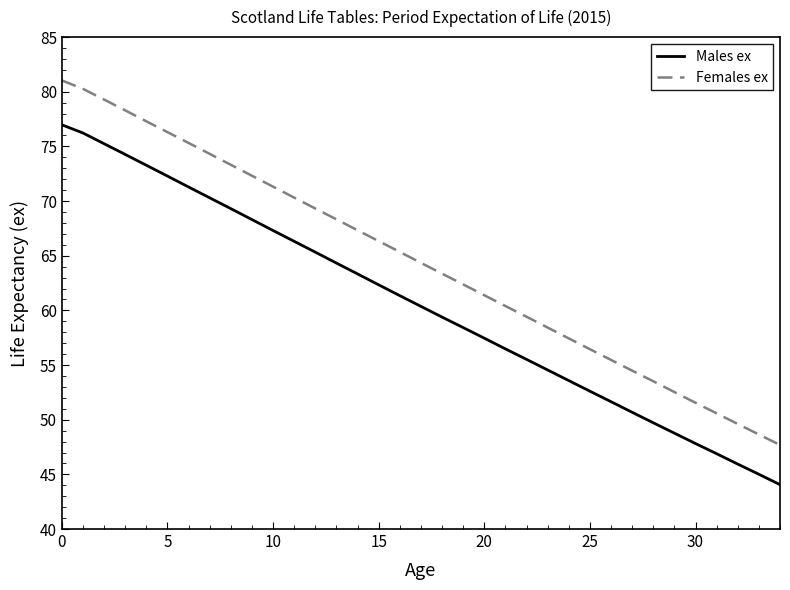

Which series has the largest range (max minus min)?

Females ex